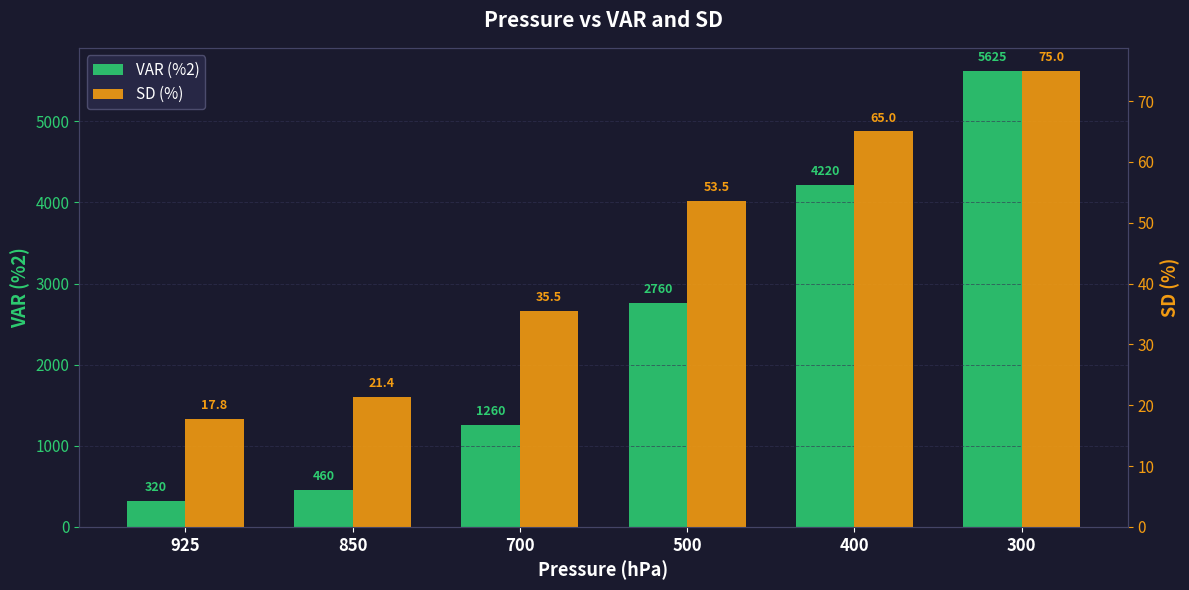

Where does the SD (%) series first go above 53?

500